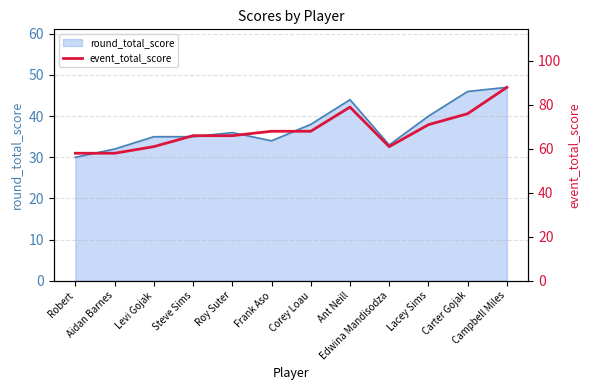

Between Robert and Roy Suter, which is larger?

Roy Suter